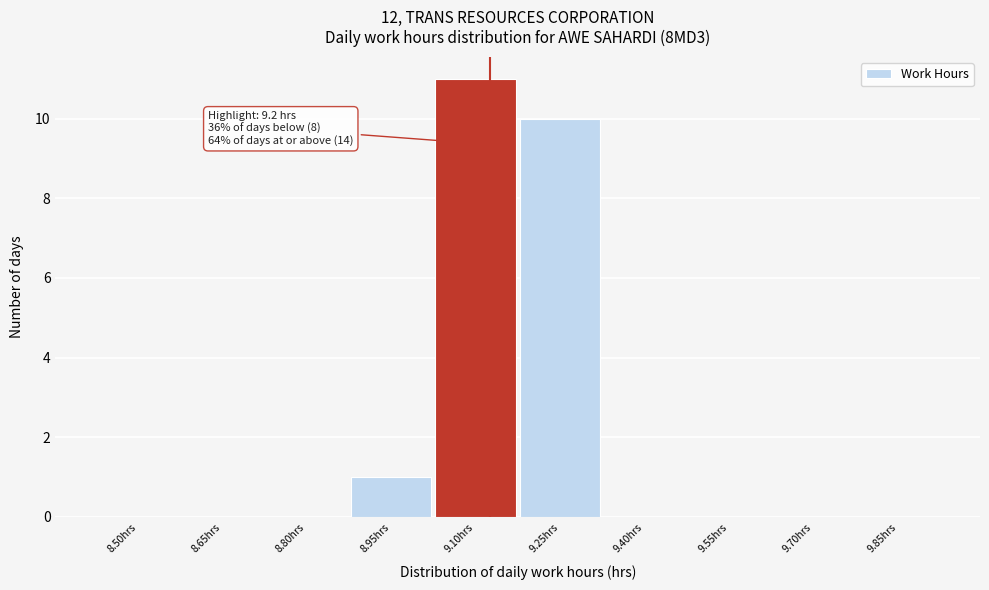

Reading left to right, transcribe all the data shown in this chart.

8.50hrs=0	8.65hrs=0	8.80hrs=0	8.95hrs=1	9.10hrs=11	9.25hrs=10	9.40hrs=0	9.55hrs=0	9.70hrs=0	9.85hrs=0